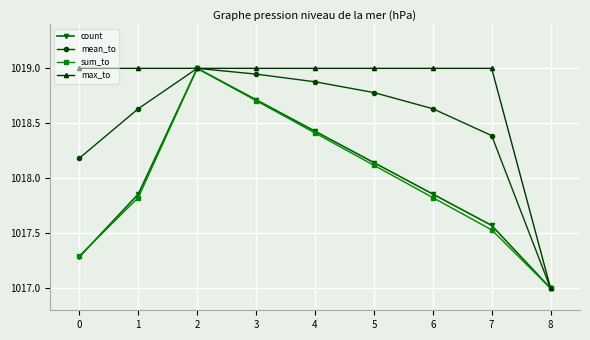

What is the sum of all sum_to values?

9161.7